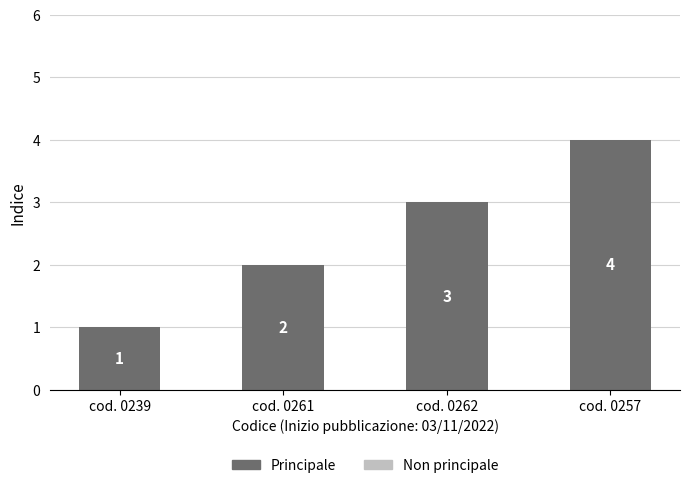

Is it true that the value at cod. 0257 is 4?

True